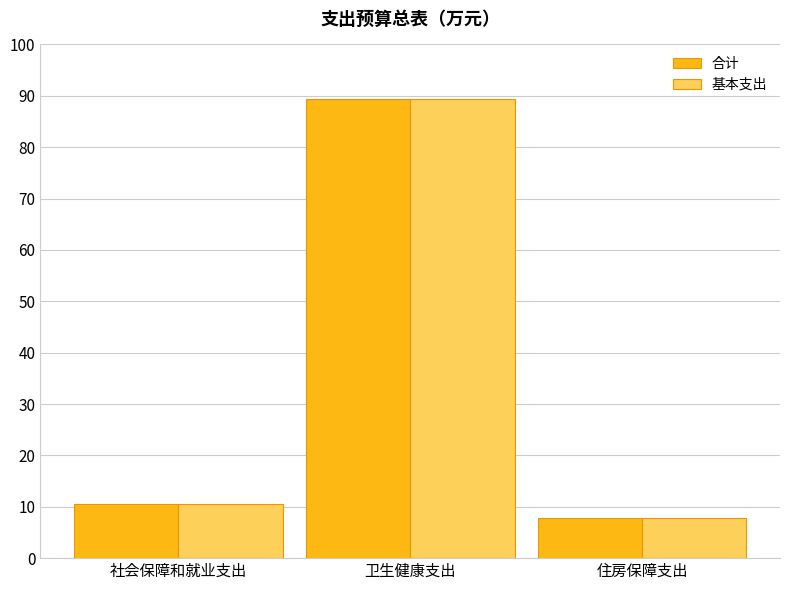

What position from the right is 社会保障和就业支出?

3